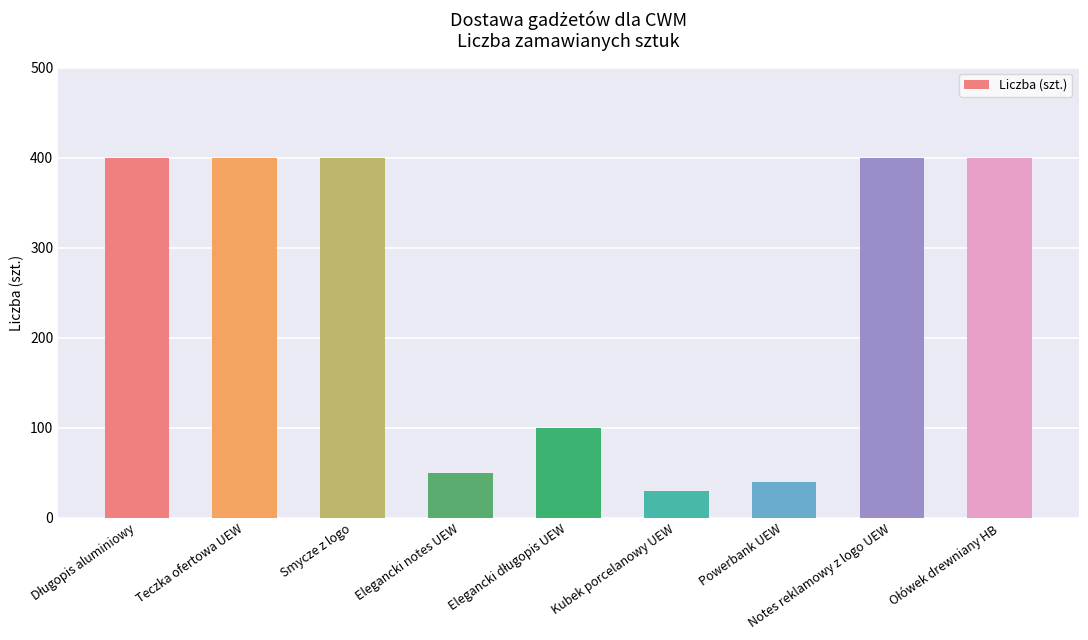

What is the label of the 8th bar from the left?

Notes reklamowy z logo UEW